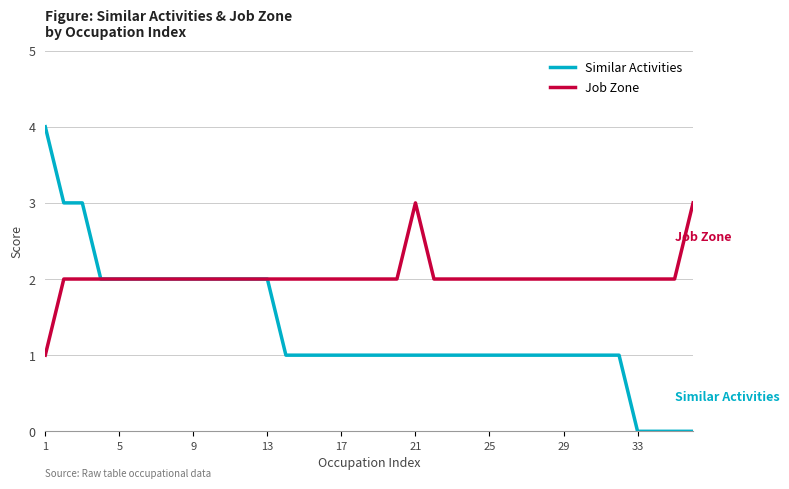

What is the maximum value for Similar Activities?

4